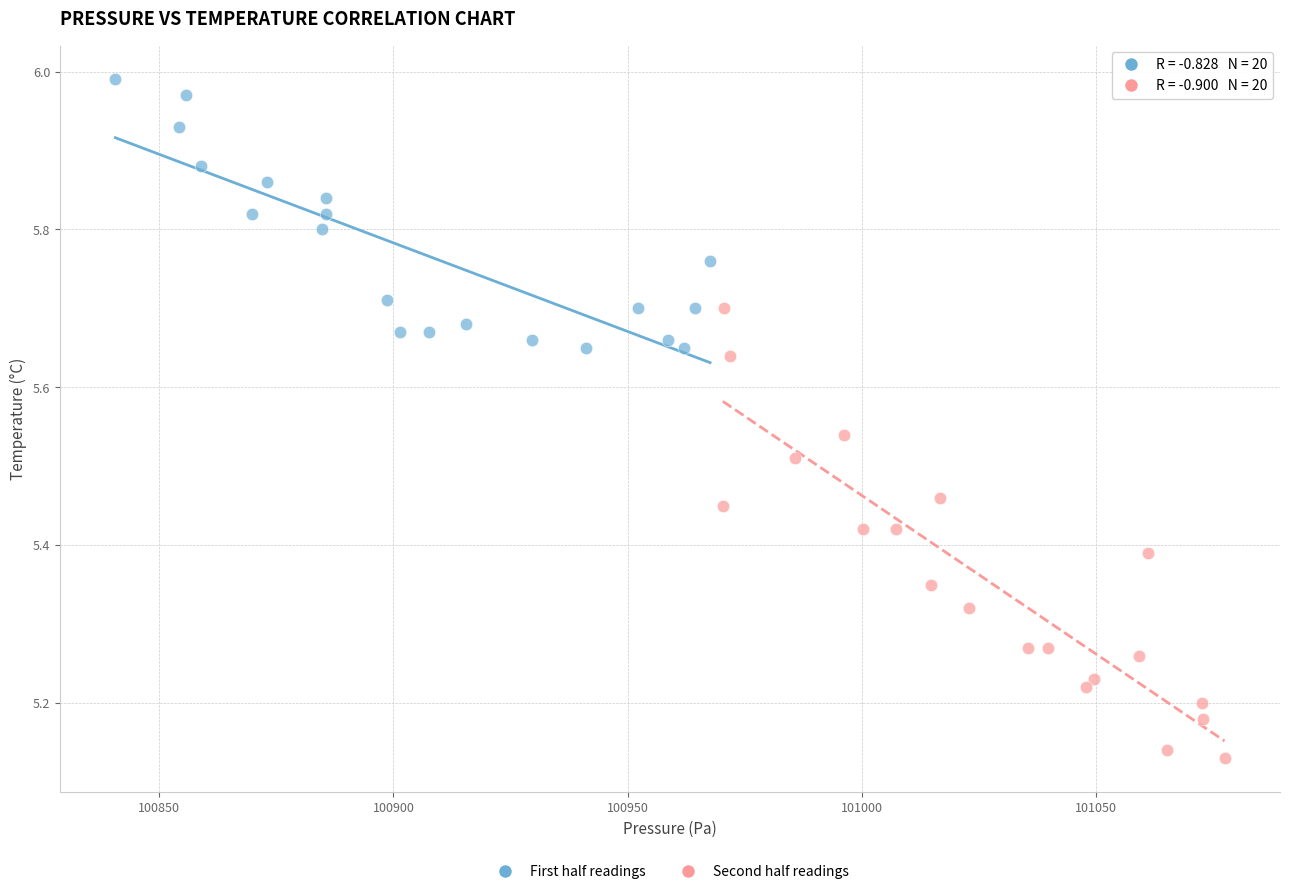

Which series has the largest Y range (max minus min)?

Second half readings